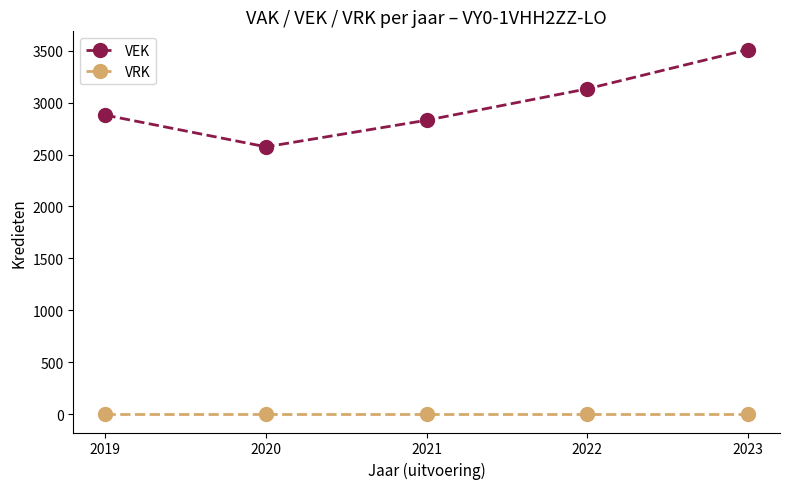

What is the maximum value for VEK?

3510